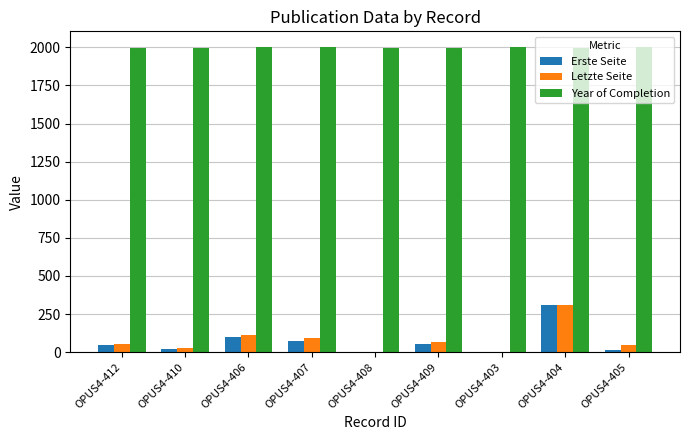

The Year of Completion series shows 1995 at OPUS4-412. True or false?

True